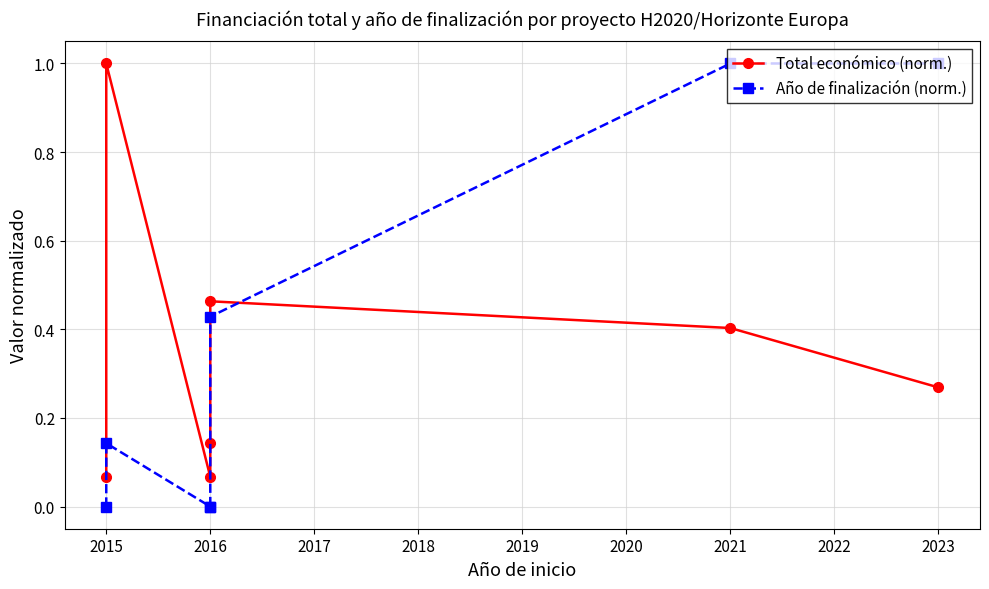

Which series changed the most between 2016 and 2021?

Año de finalización (norm.)